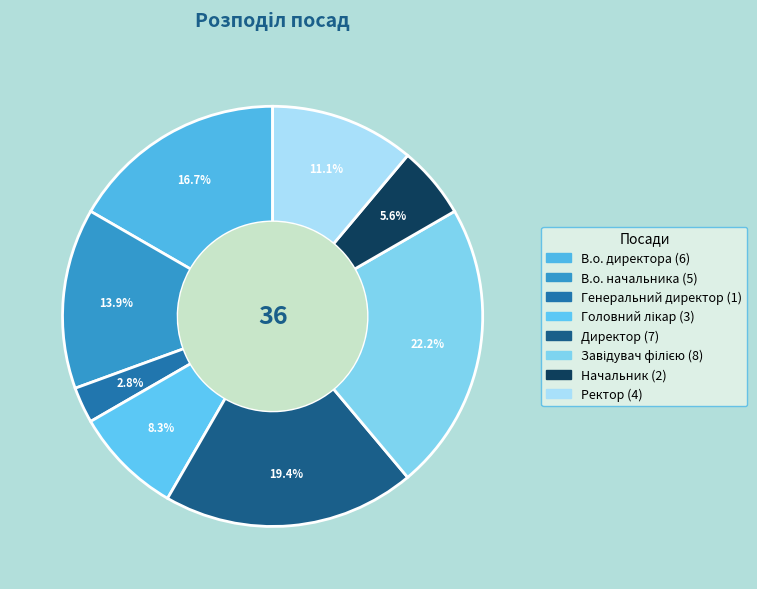

Which category has the biggest portion of the pie?

Завідувач філією